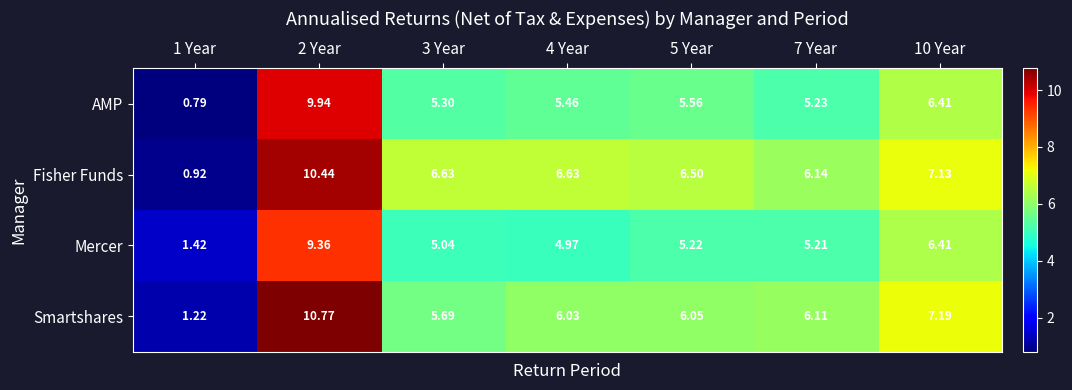

What is the difference between the highest and lowest values at 4 Year?

1.7